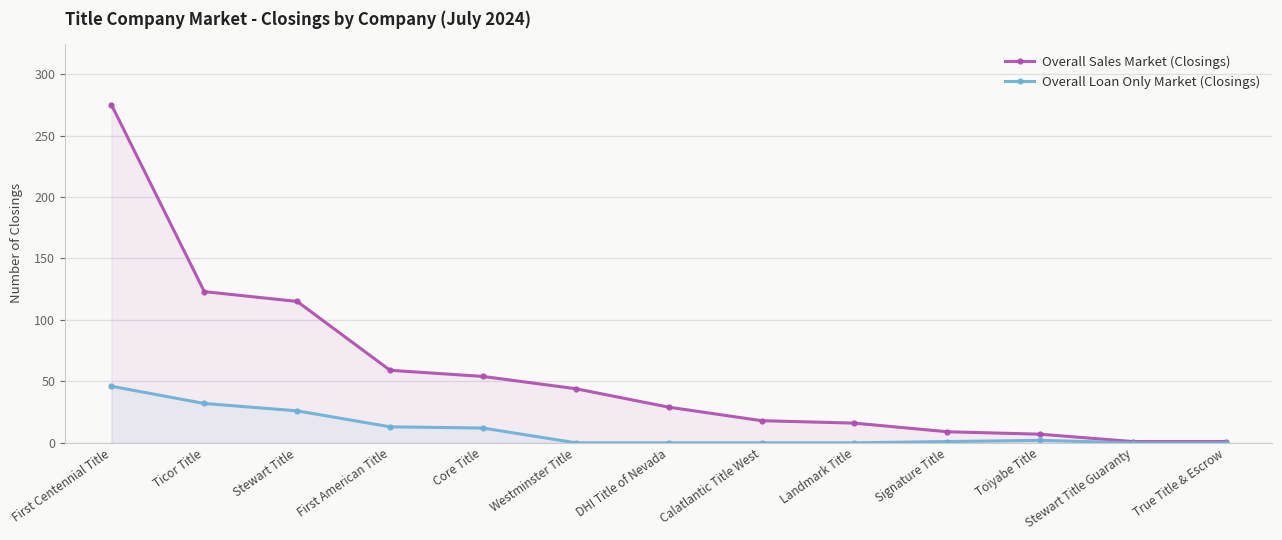

Which series changed the most between First Centennial Title and DHI Title of Nevada?

Overall Sales Market (Closings)